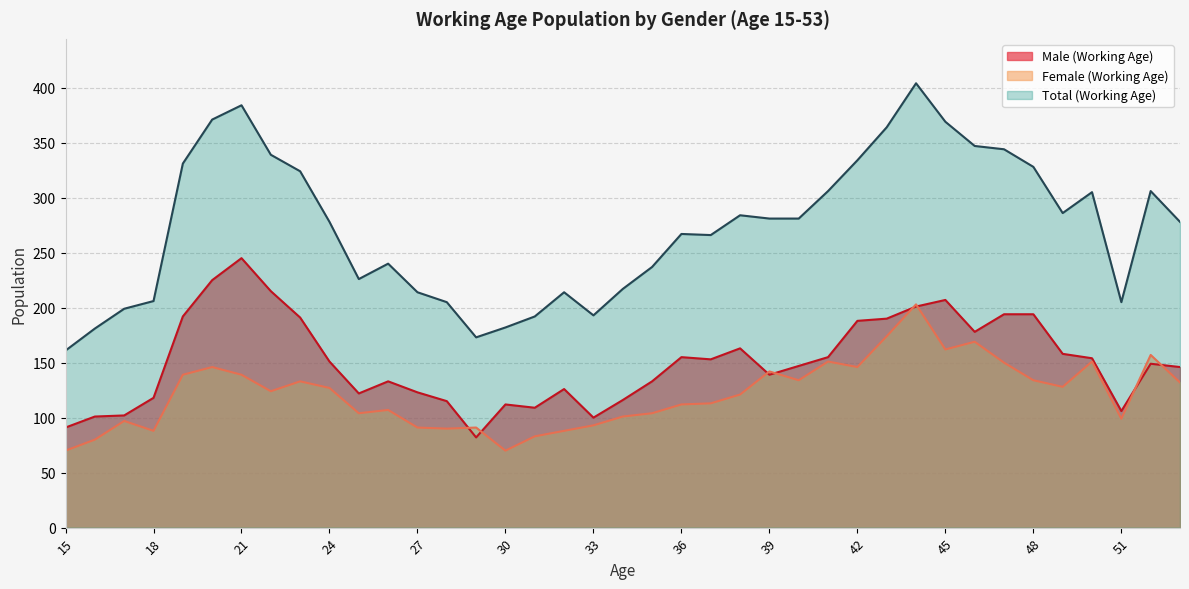

What is the lowest value of the Male (Working Age) series?

82